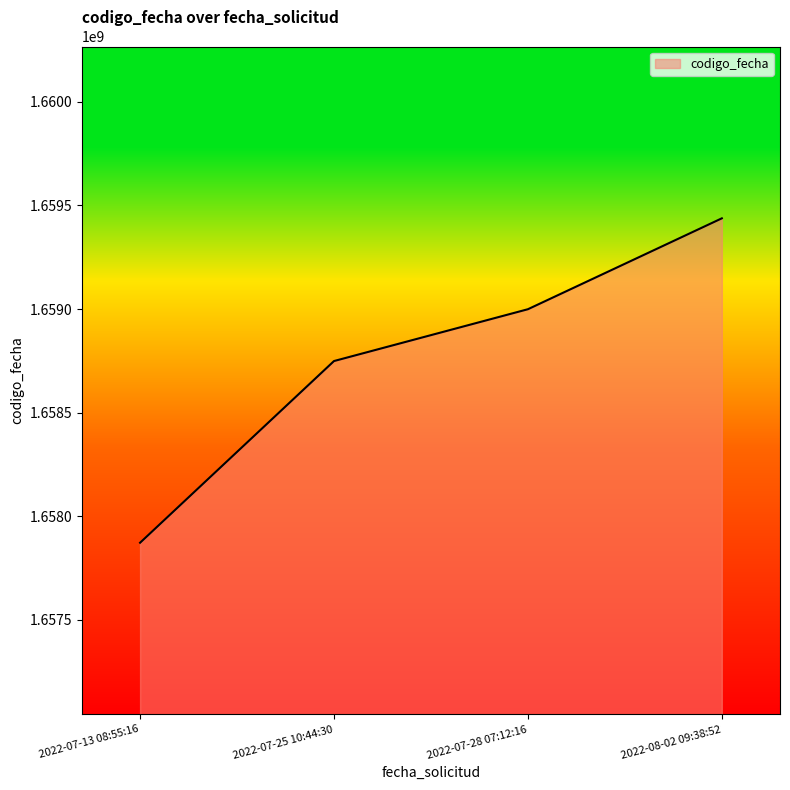

Approximately how many times larger is the value at 2022-07-28 07:12:16 compared to 2022-08-02 09:38:52?

1.0